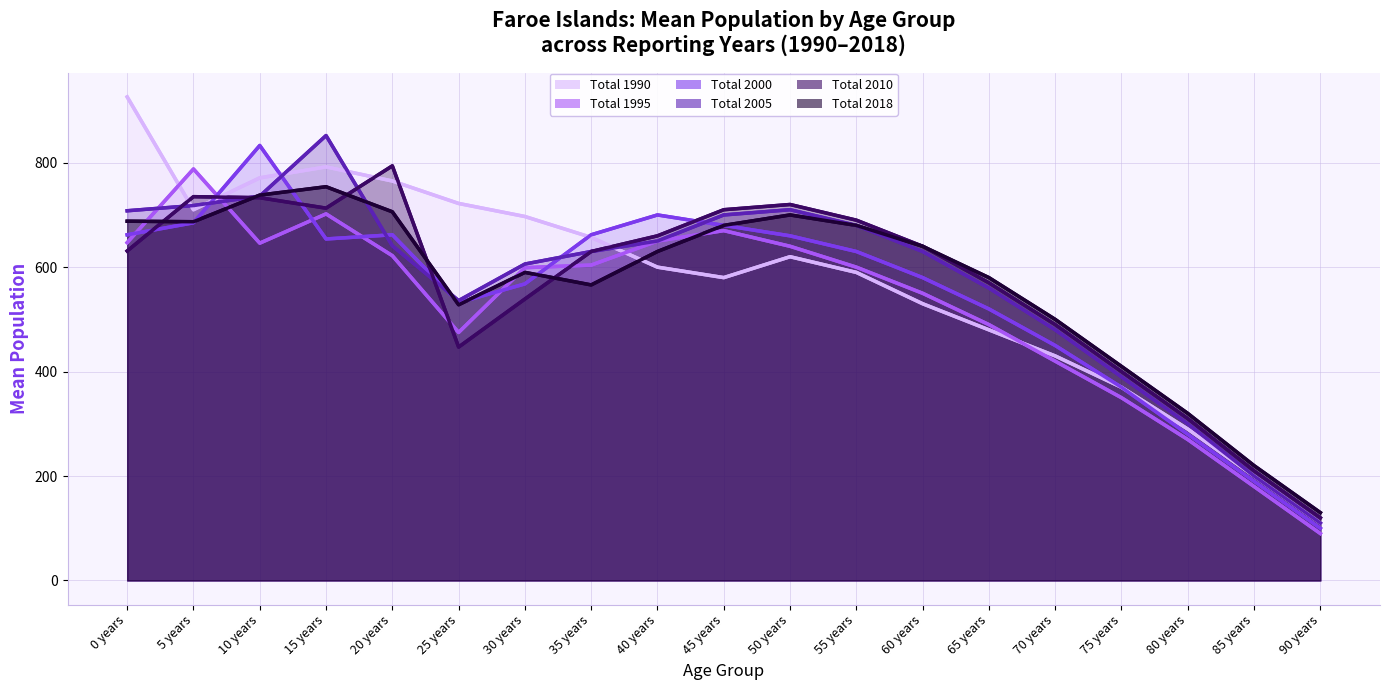

Is it true that Total 1990 equals 162 at 90 years?

False